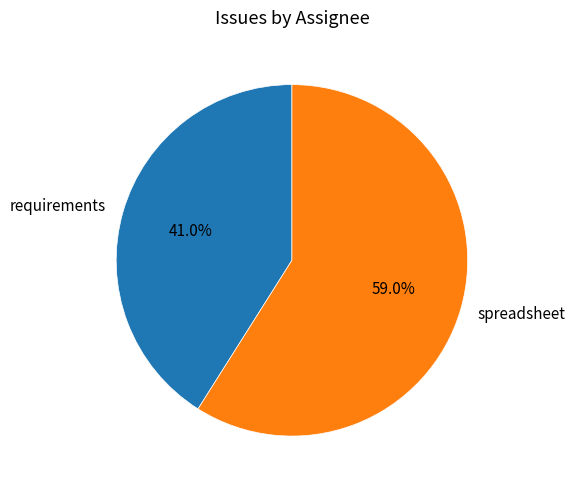

Count the number of slices in the pie.

2